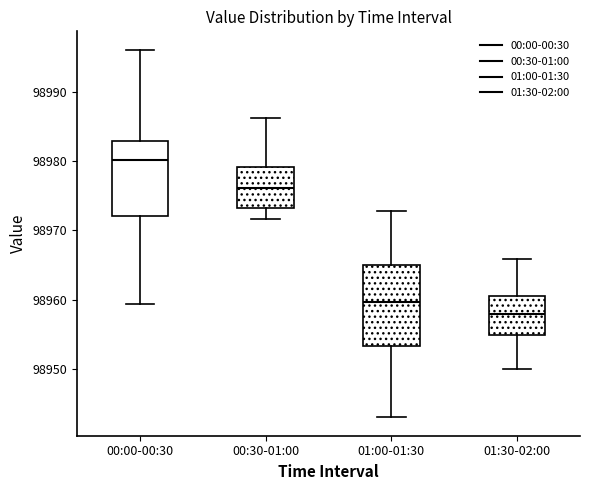

Reading left to right, read every box against the y-axis: the position of its median line, the range the box covers, and the ends of its whiskers. The values are not printed on the chart, so give them approximately, as read against the axis.

00:00-00:30: median 98980, box 98972 to 98983, whiskers 98959 to 98996
00:30-01:00: median 98976, box 98973 to 98979, whiskers 98972 to 98986
01:00-01:30: median 98960, box 98953 to 98965, whiskers 98943 to 98973
01:30-02:00: median 98958, box 98955 to 98961, whiskers 98950 to 98966